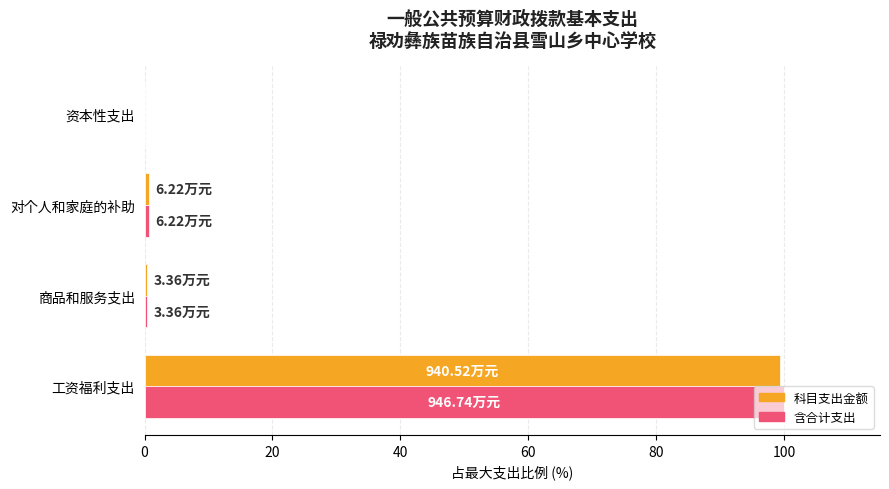

At which category is the sum across all series the highest?

工资福利支出